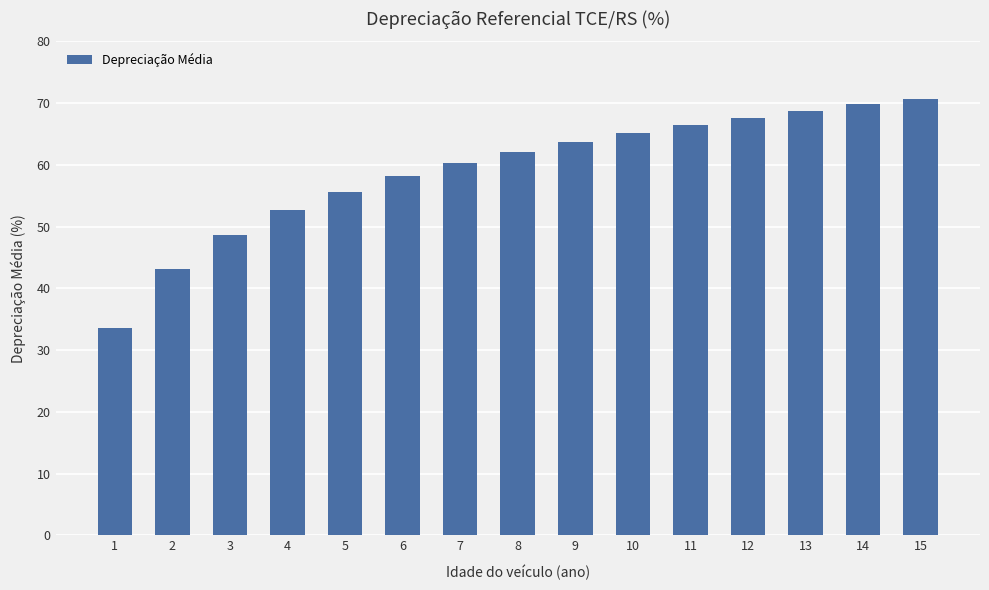

Are the bars grouped side by side (vs. stacked)?

No